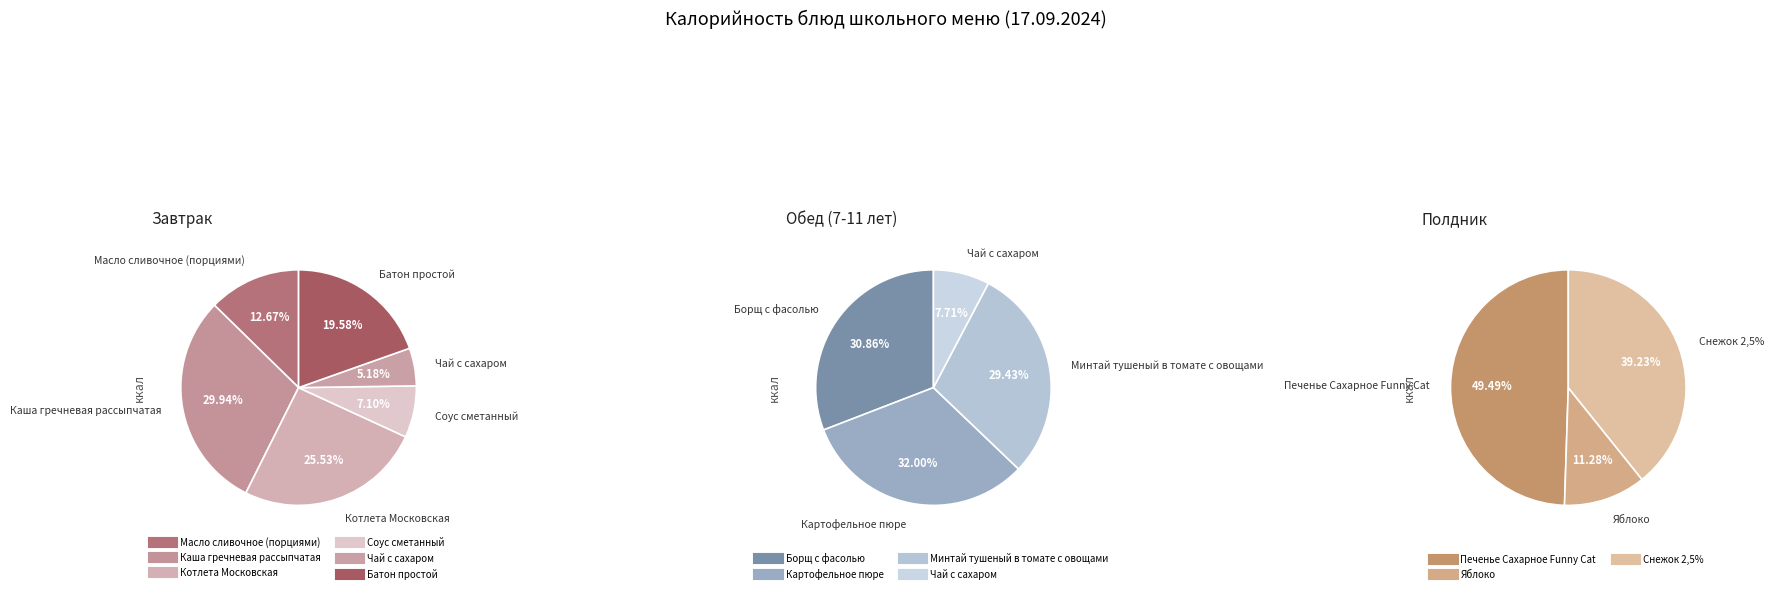

Is it true that Печенье Сахарное Funny Cat is 10% of the pie?

False